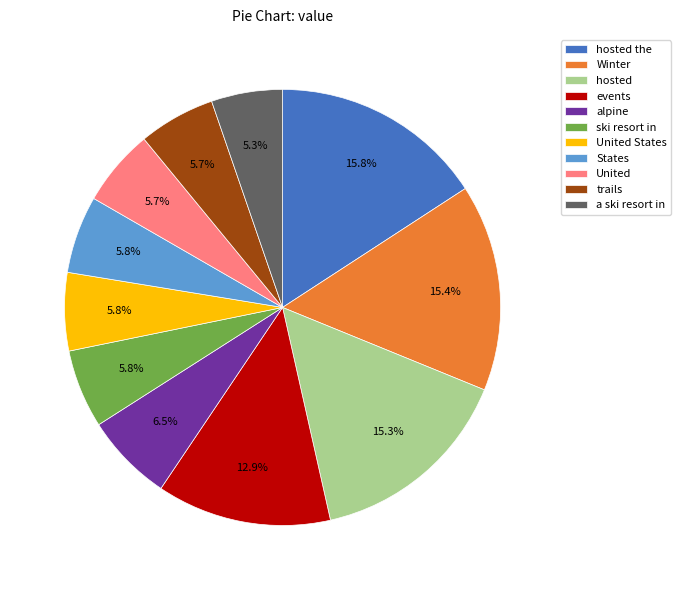

To the nearest percent, what percentage of the pie is United States?

6%